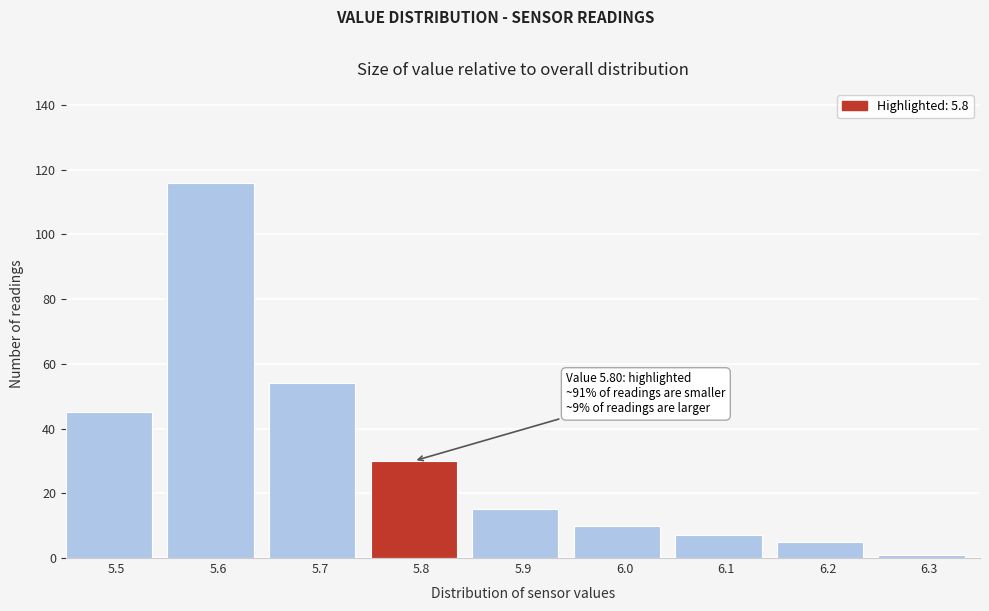

Which range on the x-axis has the tallest bar?

5.55 to 5.65